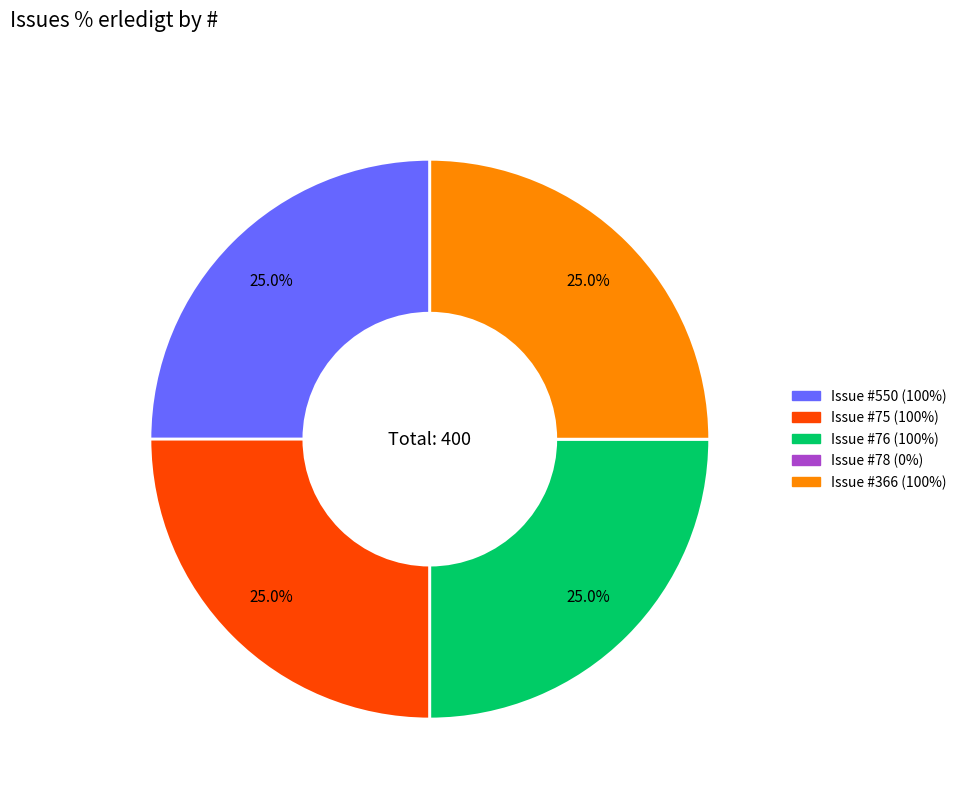

To the nearest percent, what is the average slice percentage?

20%